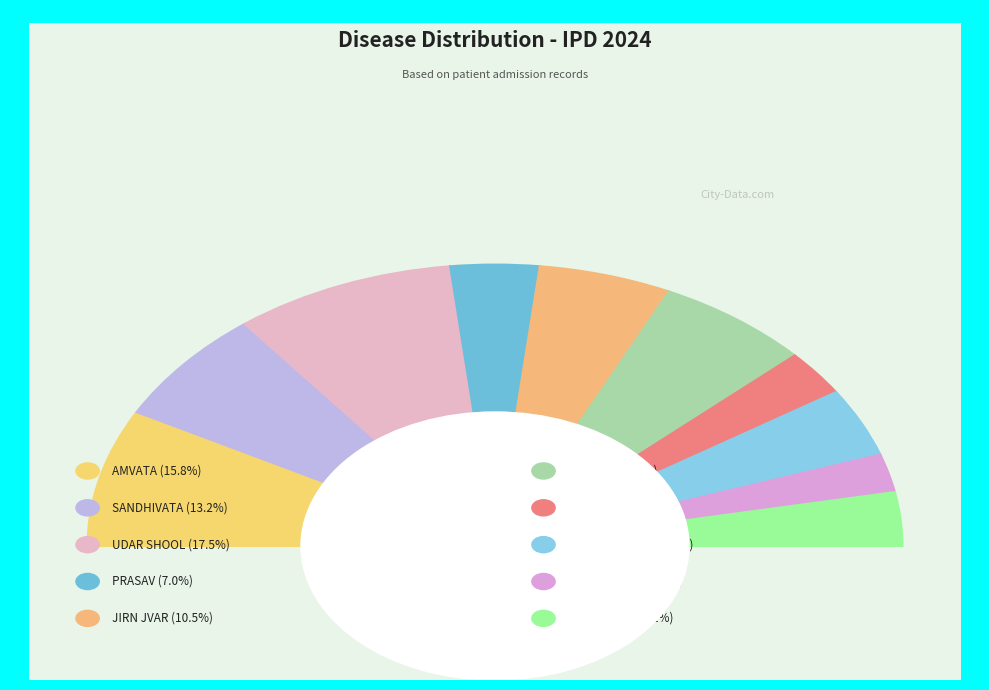

What percentage do AAMVAT and ATISAR together represent?

17.5%